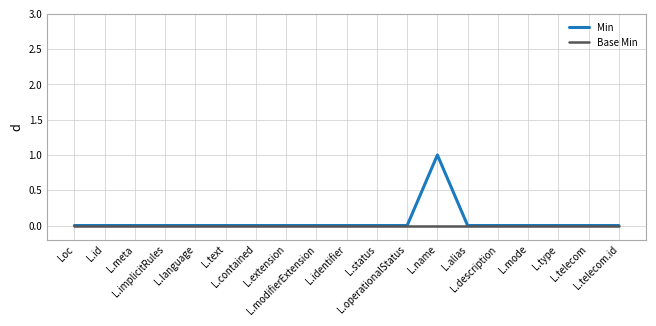

What is the label of the 5th point from the left?

L.language